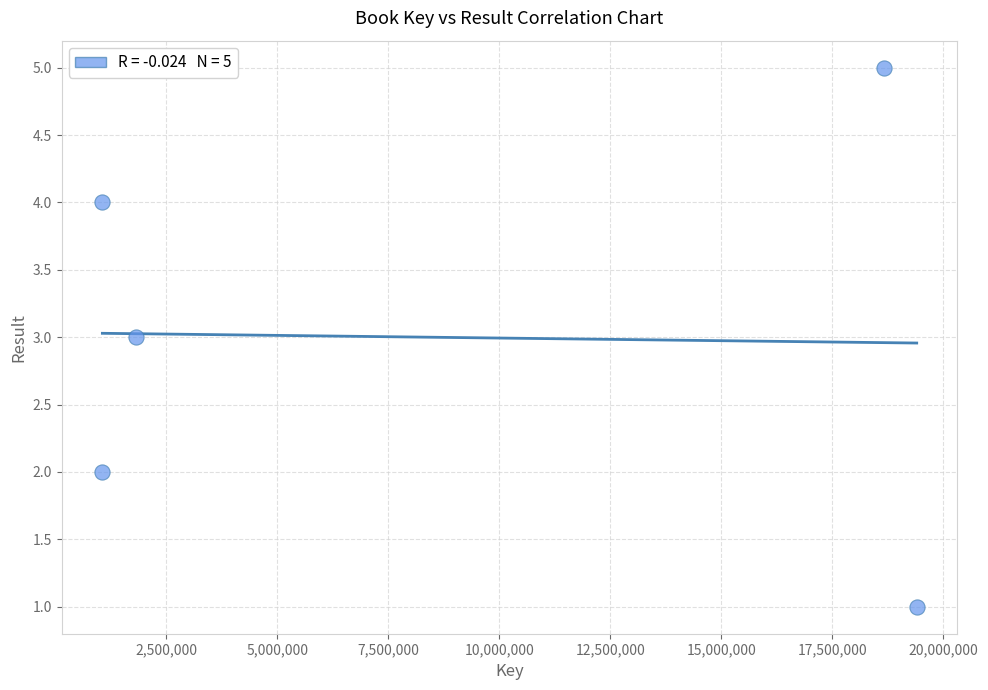

What is the average X value?

8403701